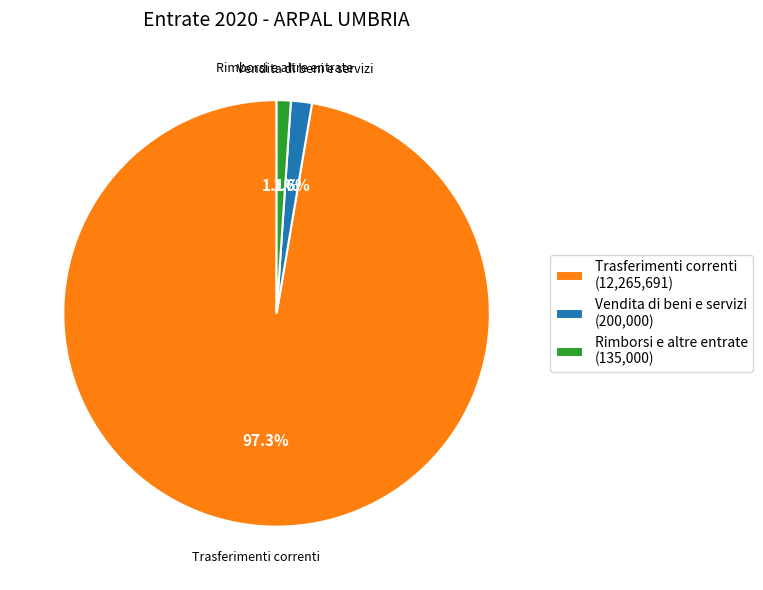

Which slice represents more than half of the pie?

Trasferimenti correnti